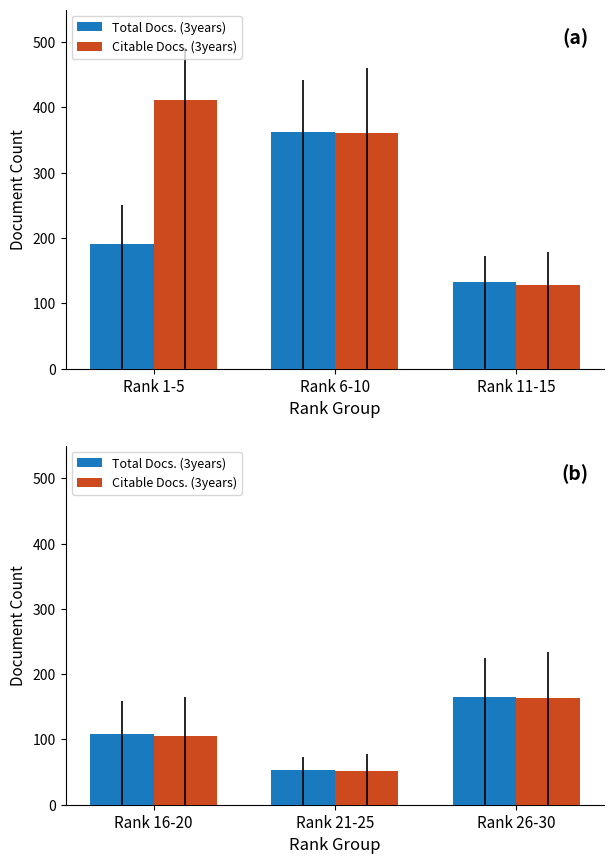

What is the label of the 1st bar from the right?

Rank 26-30